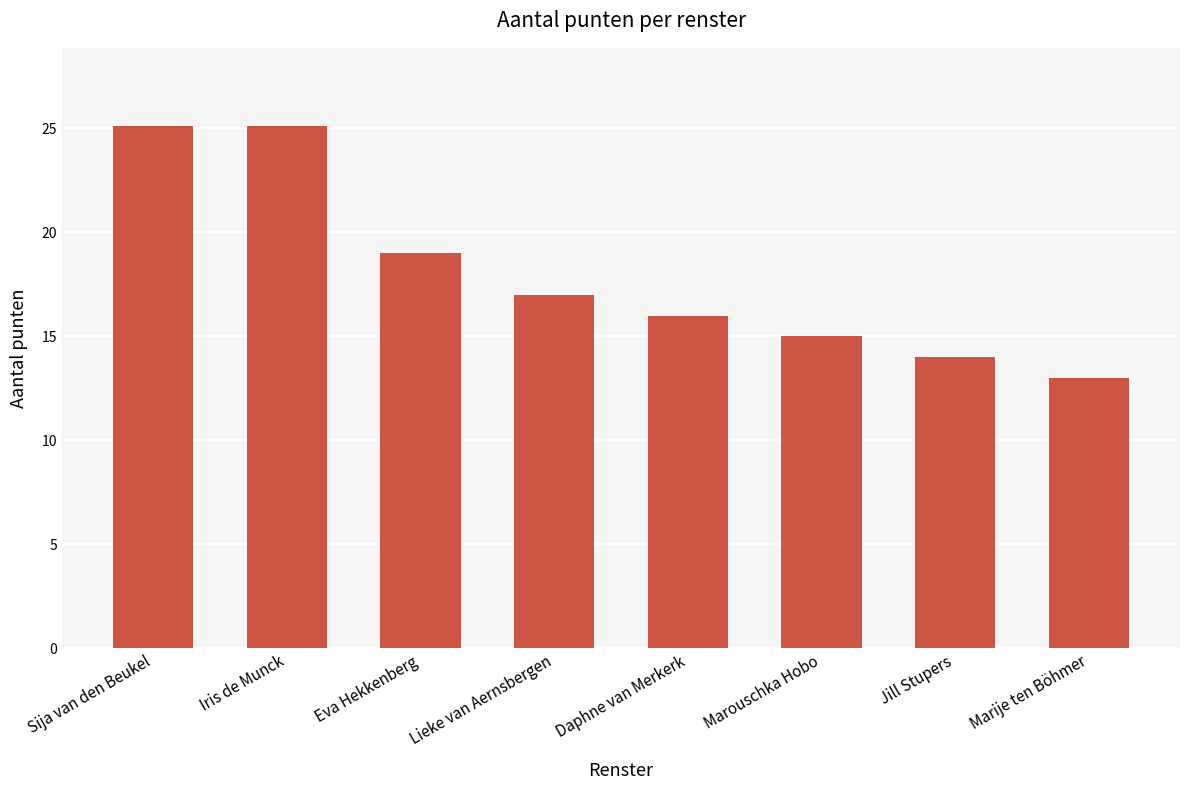

What is the ratio of the value at Marouschka Hobo to the value at Marije ten Böhmer?

1.2